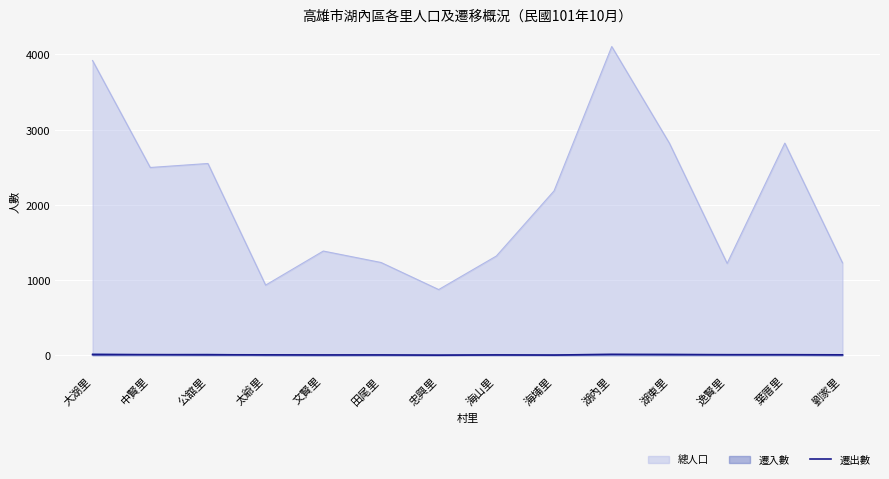

Where is the data nearest to the value 6?

公舘里